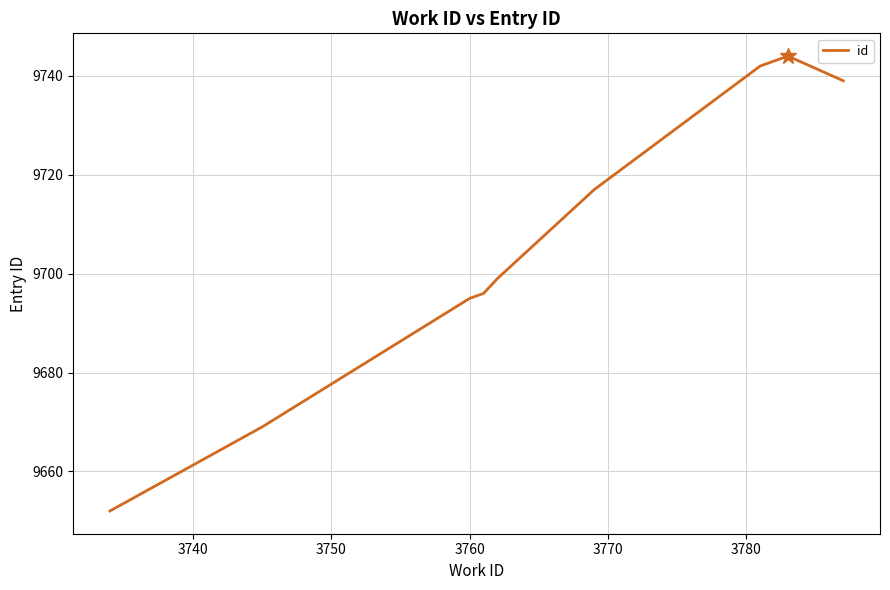

What is the smallest value displayed?

9652